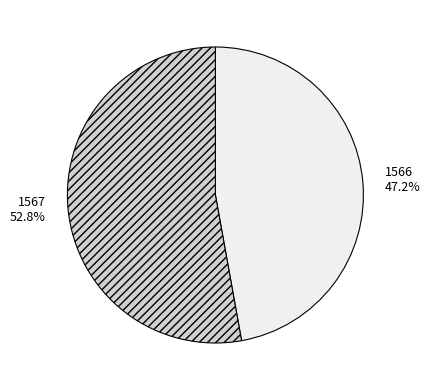

To the nearest percent, what portion does 1566 represent?

47%